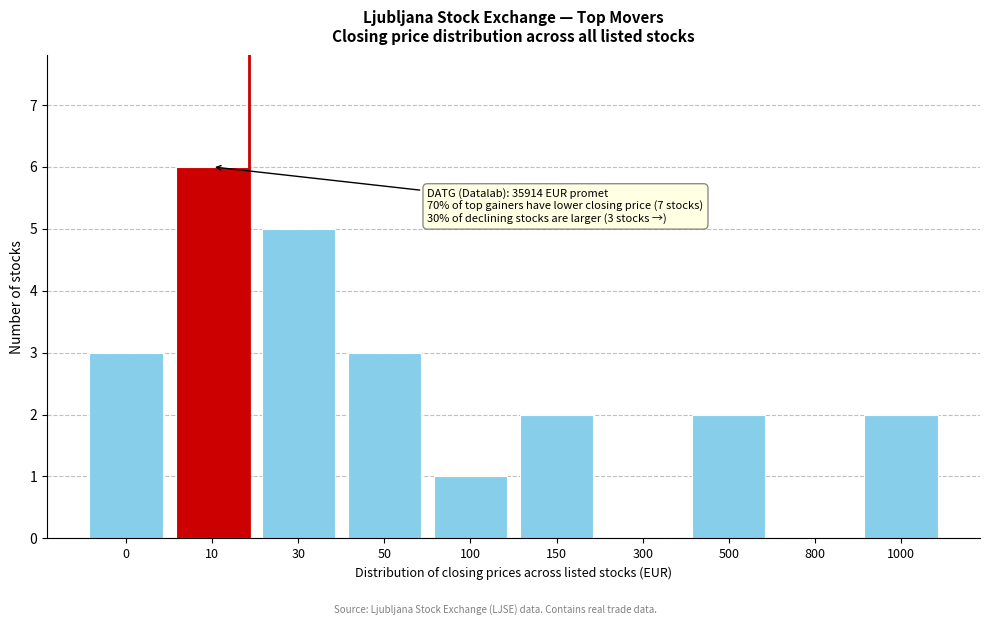

Reading left to right, extract all data points from this chart.

0=3	10=6	30=5	50=3	100=1	150=2	300=0	500=2	800=0	1000=2